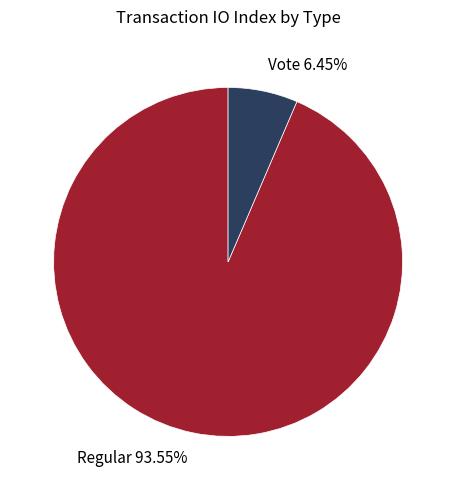

The Regular slice represents 94% of the pie. True or false?

True